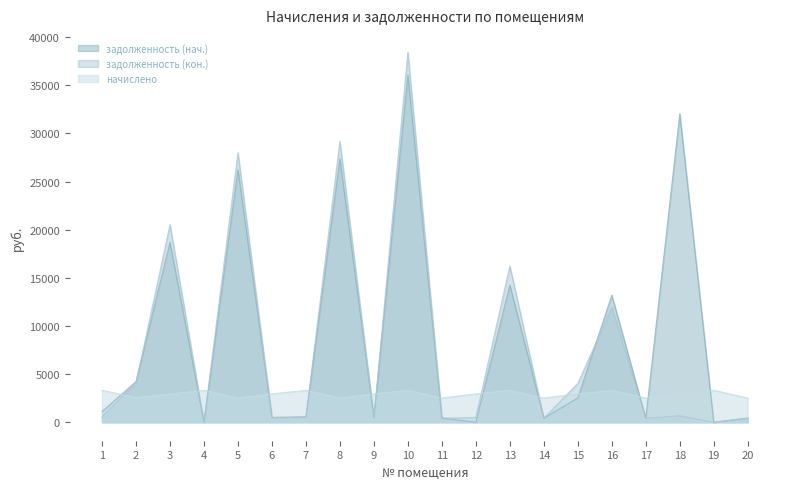

Is it true that начислено equals 2947.0 at 12?

True